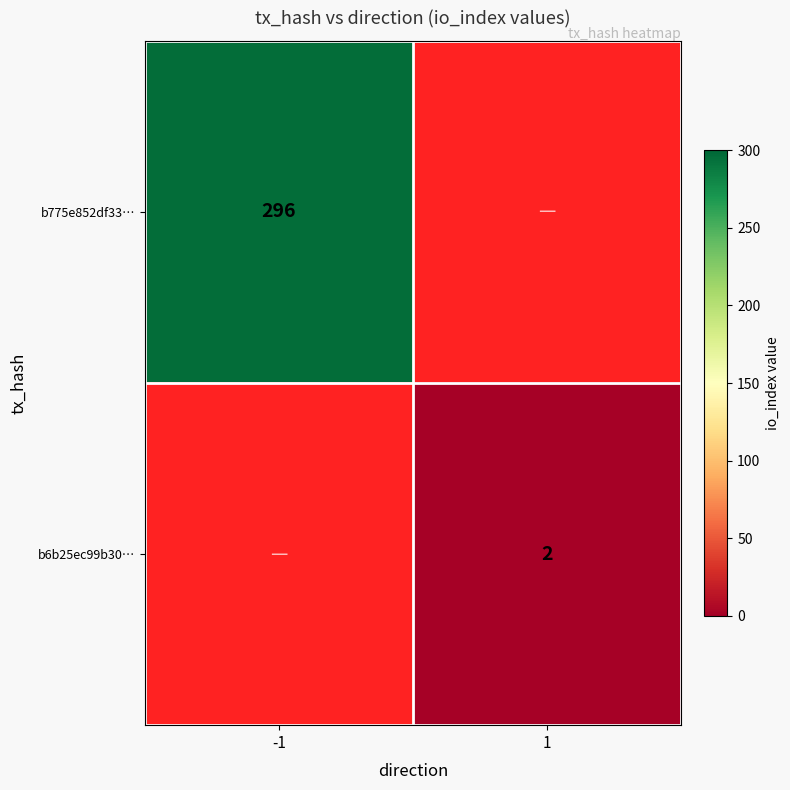

True or false: b6b25ec99b30… has a value of 2 at 1.

True